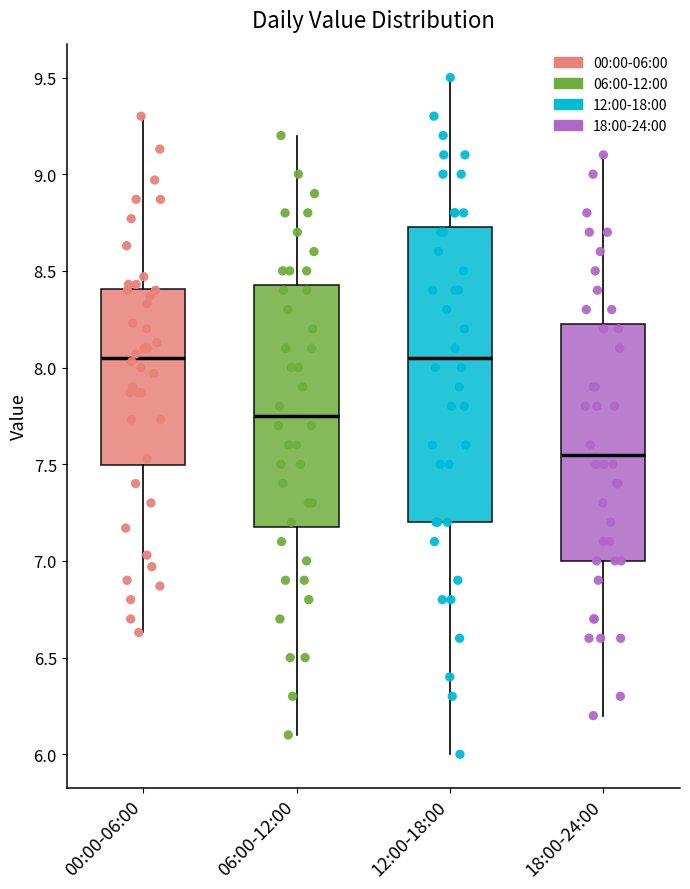

Reading left to right, read every box against the y-axis: the position of its median line, the range the box covers, and the ends of its whiskers. The values are not printed on the chart, so give them approximately, as read against the axis.

00:00-06:00: median 8.05, box 7.50 to 8.40, whiskers 6.65 to 9.30
06:00-12:00: median 7.75, box 7.20 to 8.45, whiskers 6.10 to 9.20
12:00-18:00: median 8.05, box 7.20 to 8.75, whiskers 6.00 to 9.50
18:00-24:00: median 7.55, box 7.00 to 8.25, whiskers 6.20 to 9.10